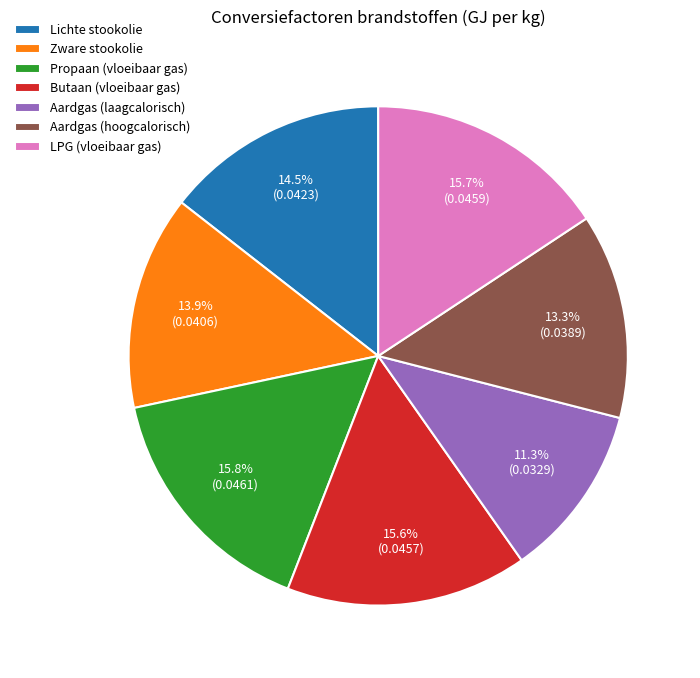

Between LPG (vloeibaar gas) and Zware stookolie, which is larger?

LPG (vloeibaar gas)